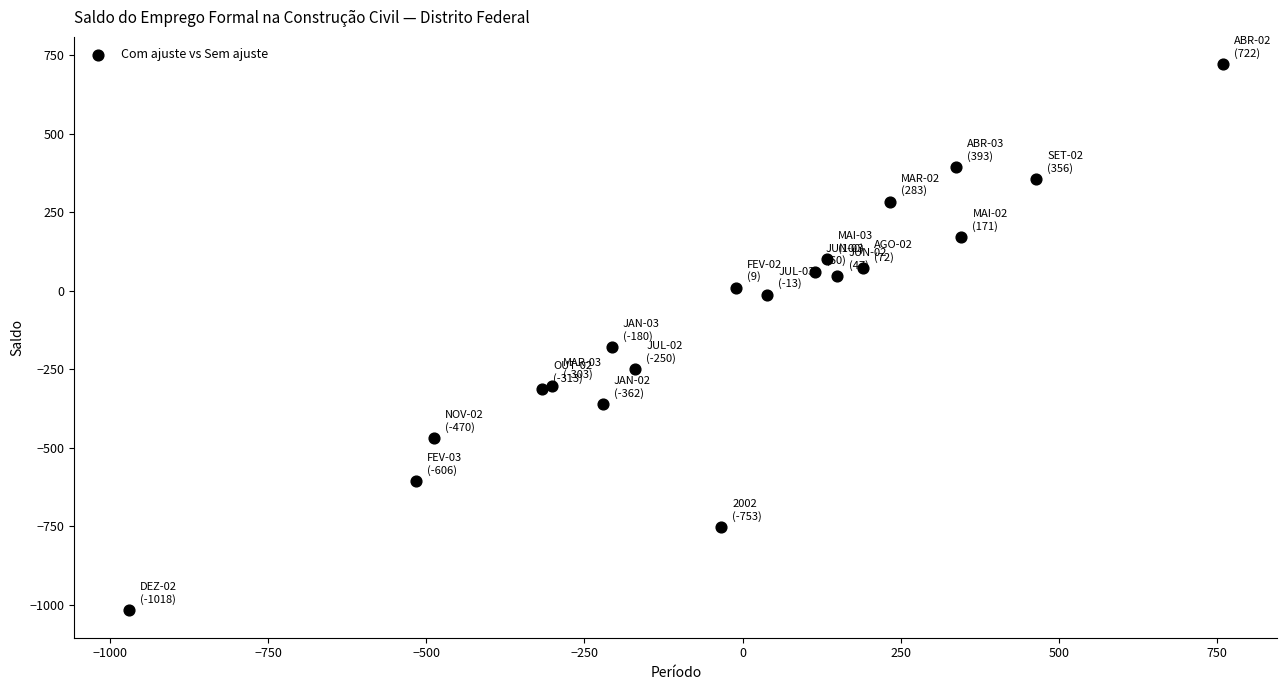

What Y value in the scatter plot is closest to -148?

-180